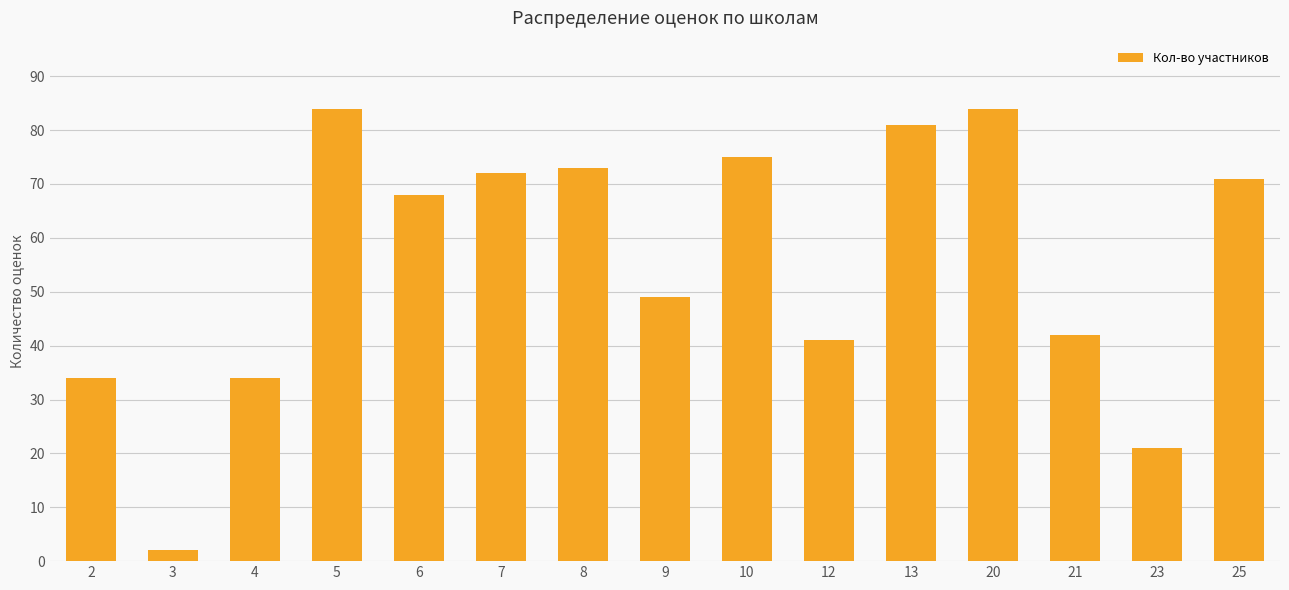

True or false: the data shows 120 at 25.

False